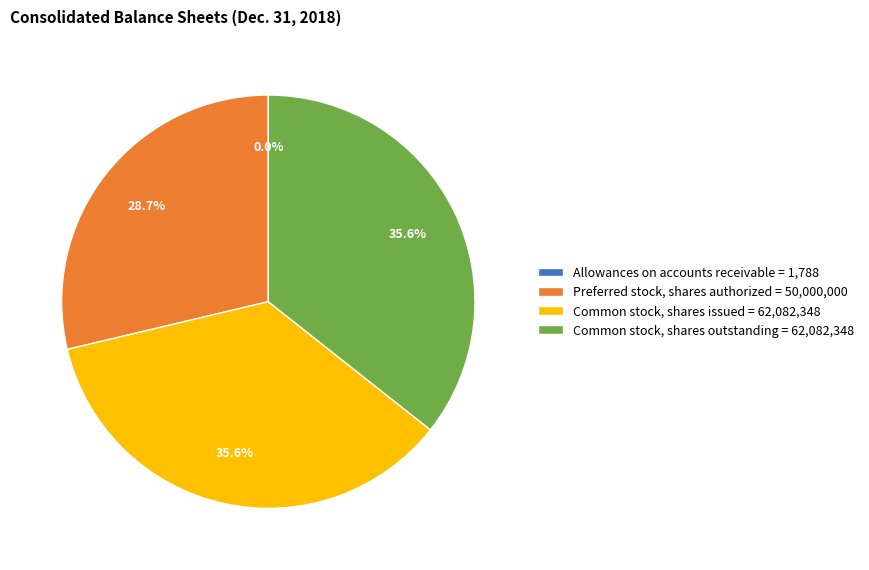

What portion of the pie excludes Common stock, shares outstanding = 62,082,348?

64.4%